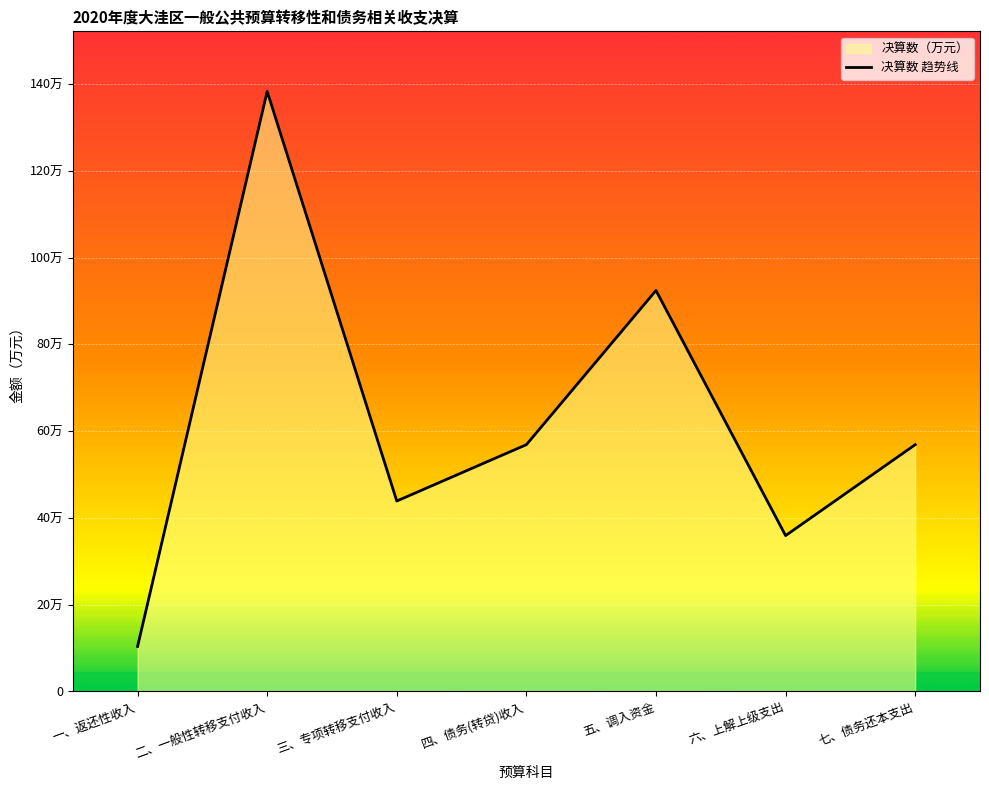

List the labels in order of value, largest first.

二、一般性转移支付收入, 五、调入资金, 四、债务(转贷)收入, 七、债务还本支出, 三、专项转移支付收入, 六、上解上级支出, 一、返还性收入